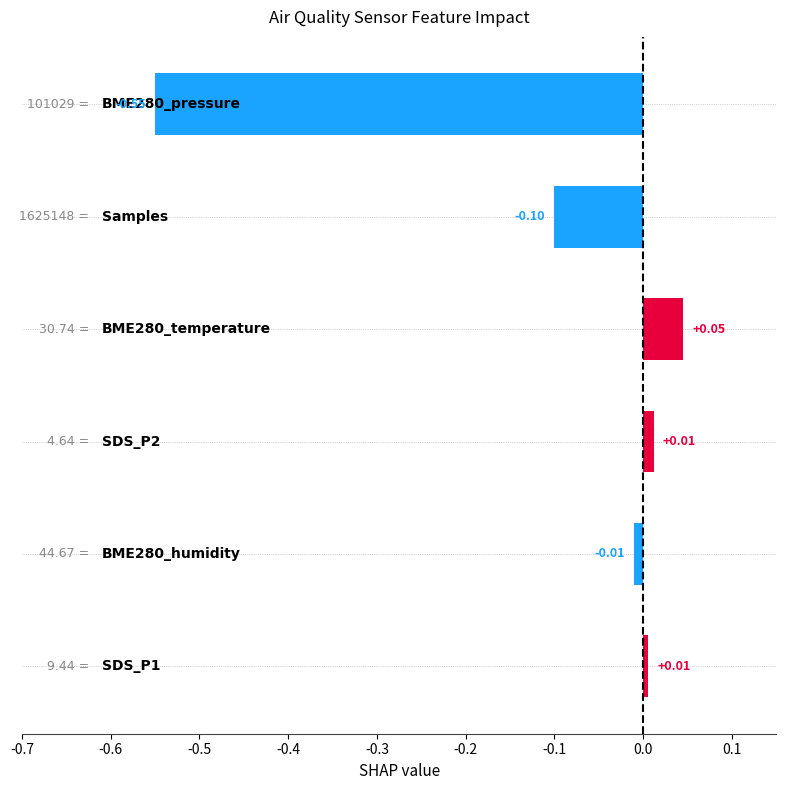

How many data points are less than 0?

3